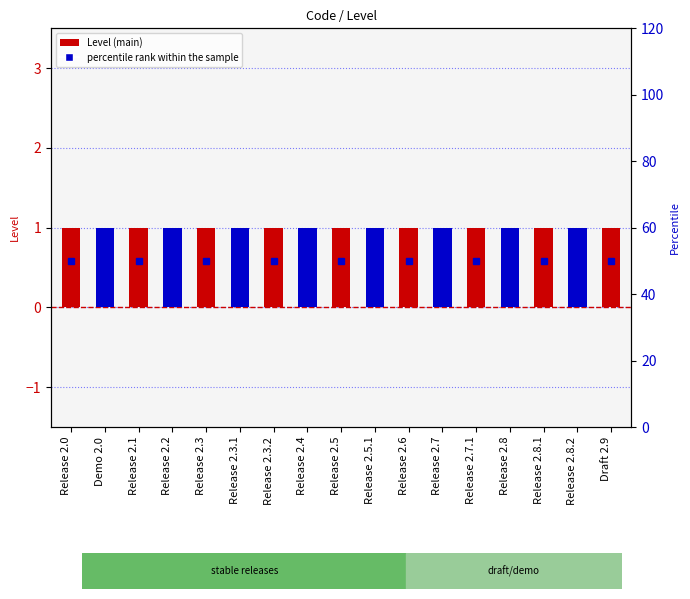

Does the chart contain stacked bars?

No